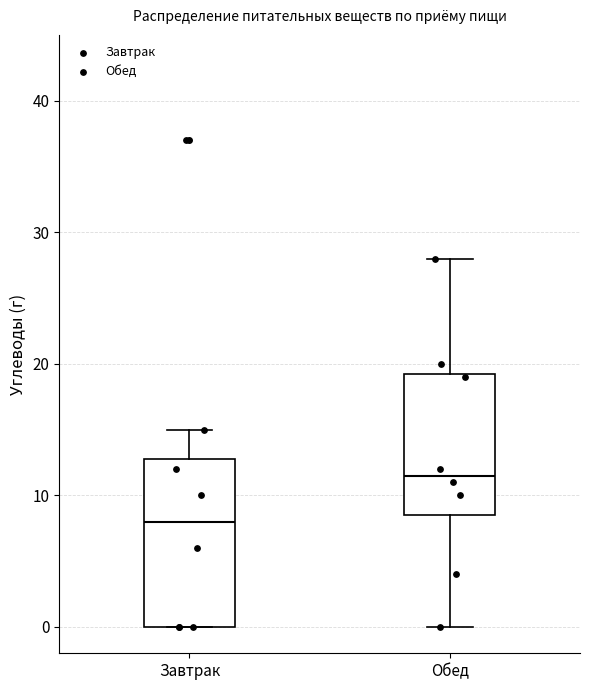

Reading left to right, read every box against the y-axis: the position of its median line, the range the box covers, and the ends of its whiskers. The values are not printed on the chart, so give them approximately, as read against the axis.

Завтрак: median 8, box 0 to 13, whiskers 0 to 15
Обед: median 12, box 9 to 19, whiskers 0 to 28